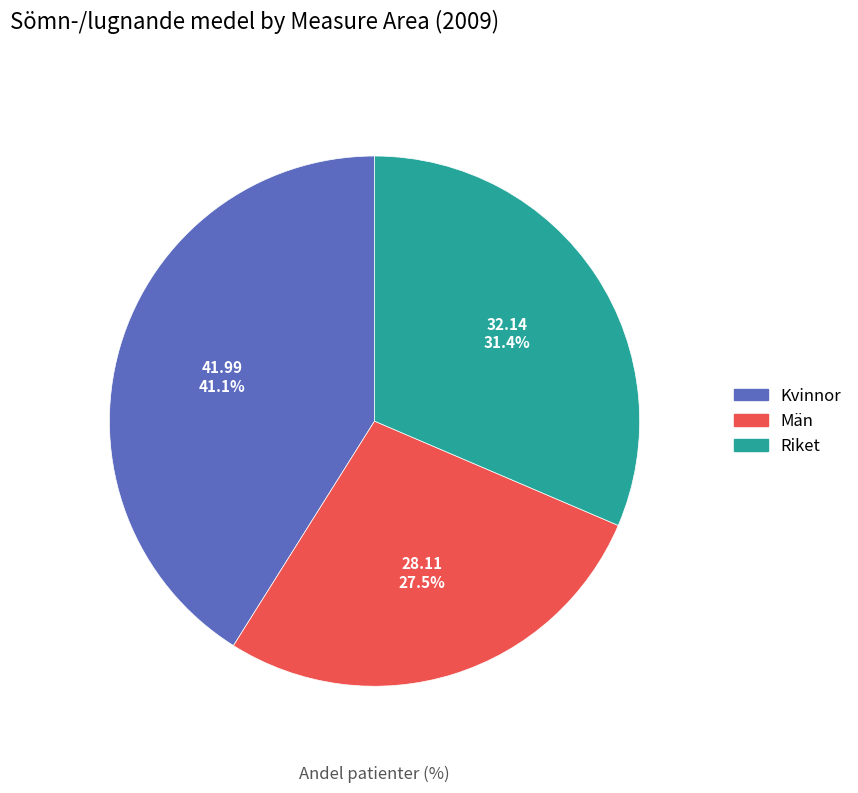

Is there a majority slice in this chart?

No